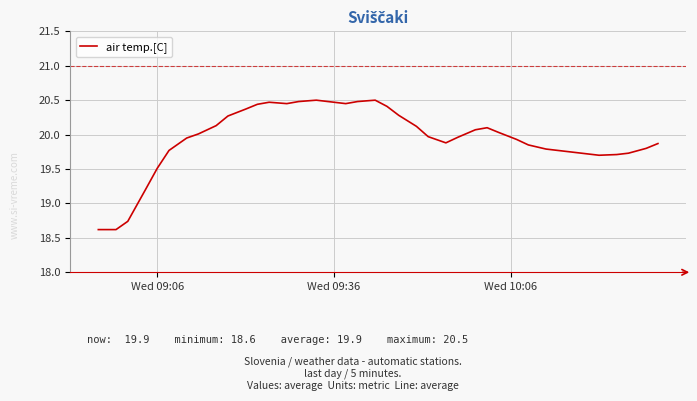

How many lines are shown in the chart?

1